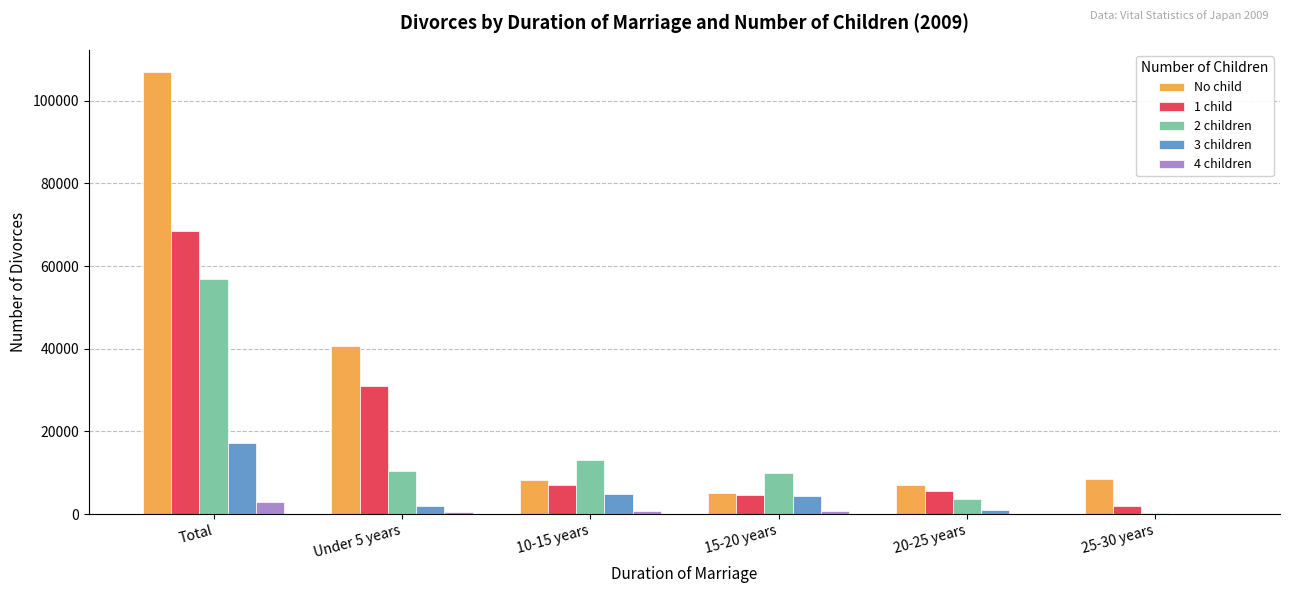

At which category is the sum across all series the highest?

Total